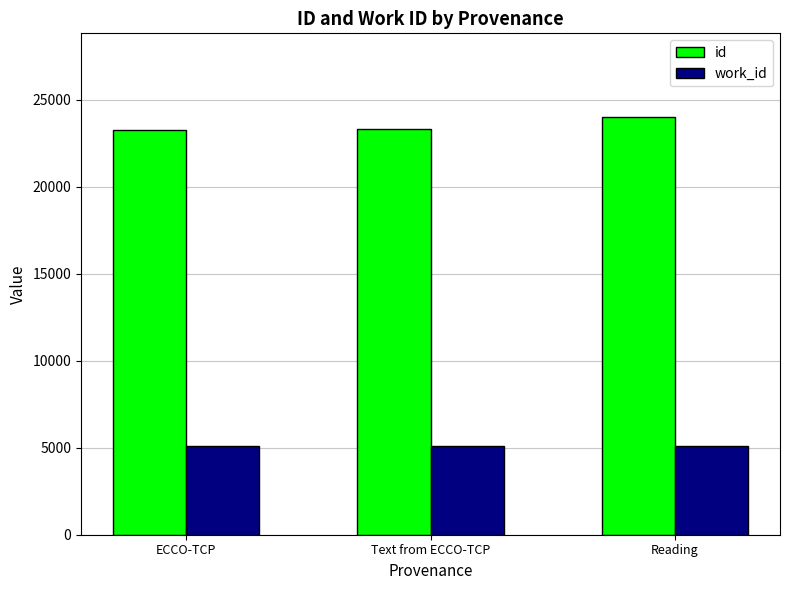

List the series in order of their peak value, lowest first.

work_id, id